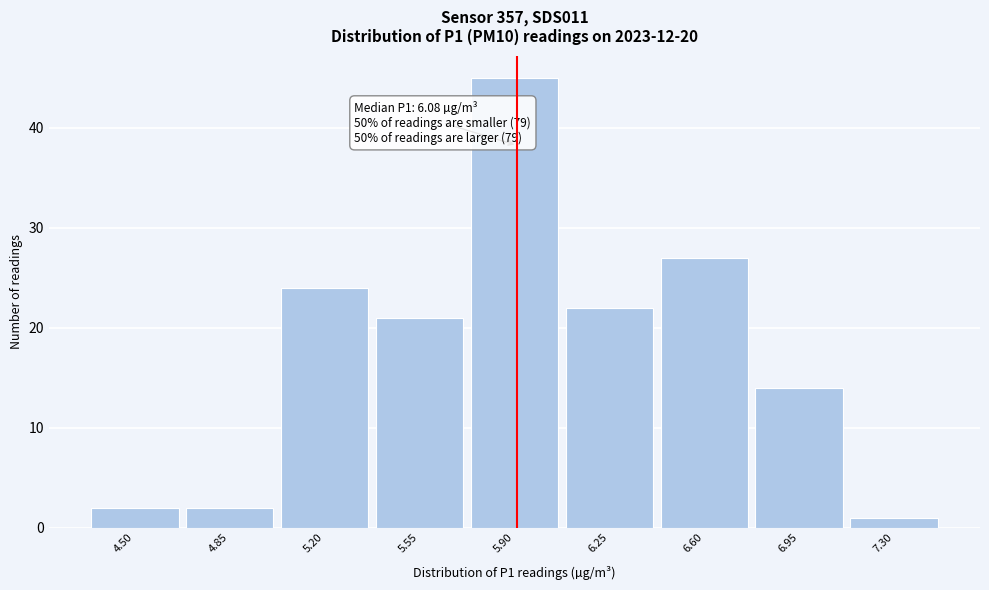

Reading left to right, what are all the values shown in this chart?

2	2	24	21	45	22	27	14	1